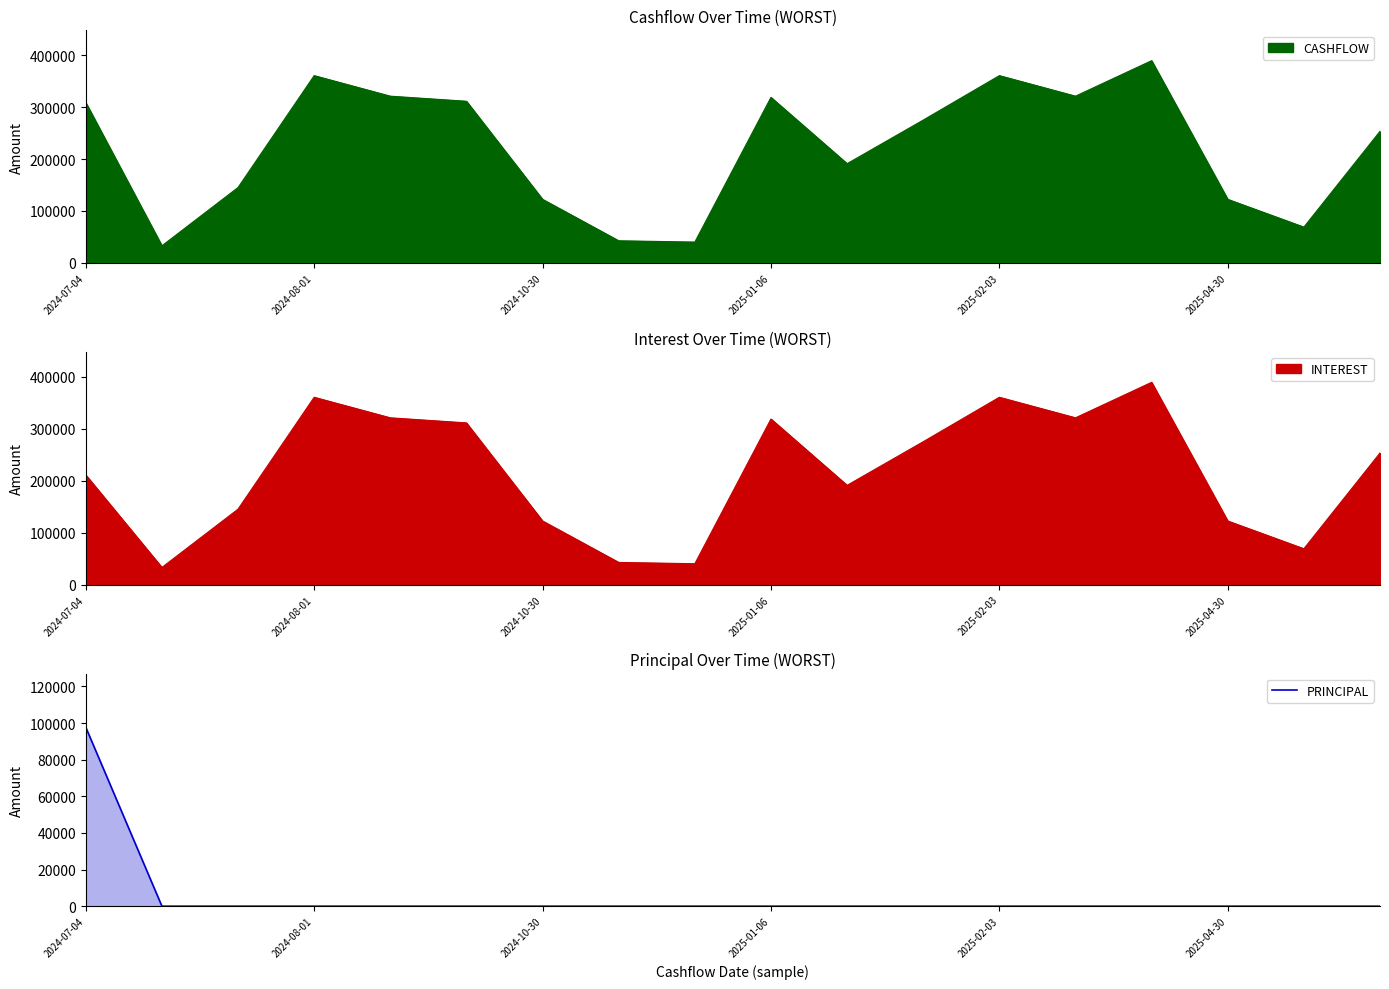

How many positive values are there?

1